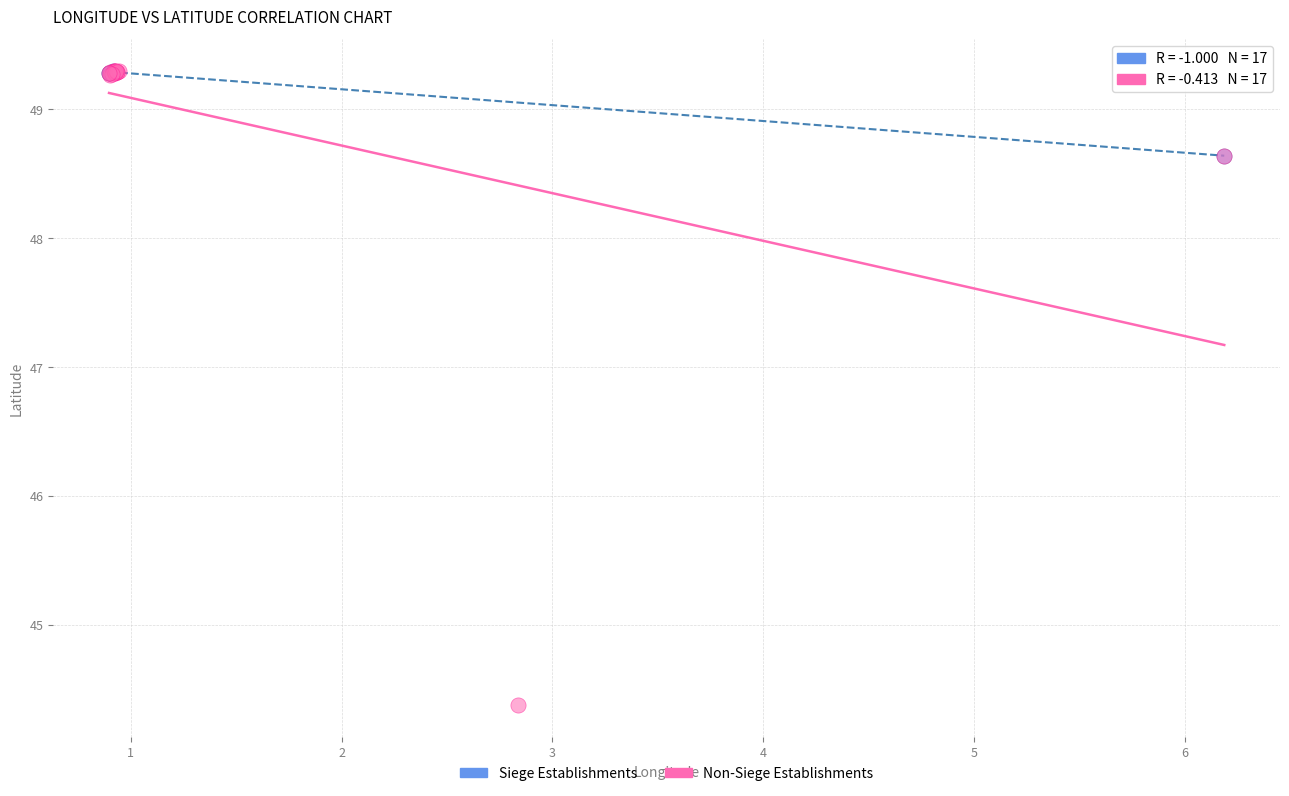

Which series contains the lowest Y value?

Non-Siege Establishments